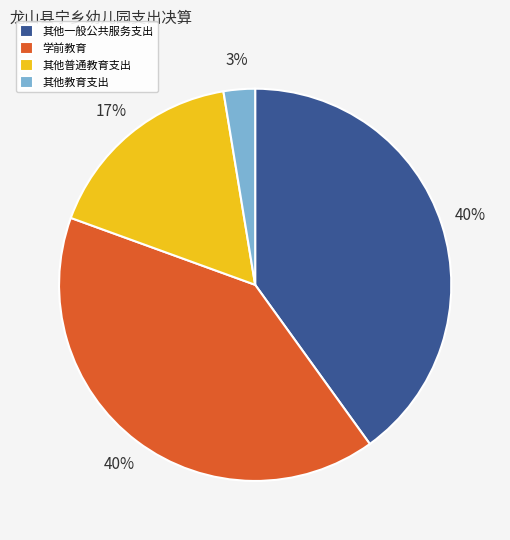

What is the ratio of the value at 学前教育 to the value at 其他一般公共服务支出?

1.0